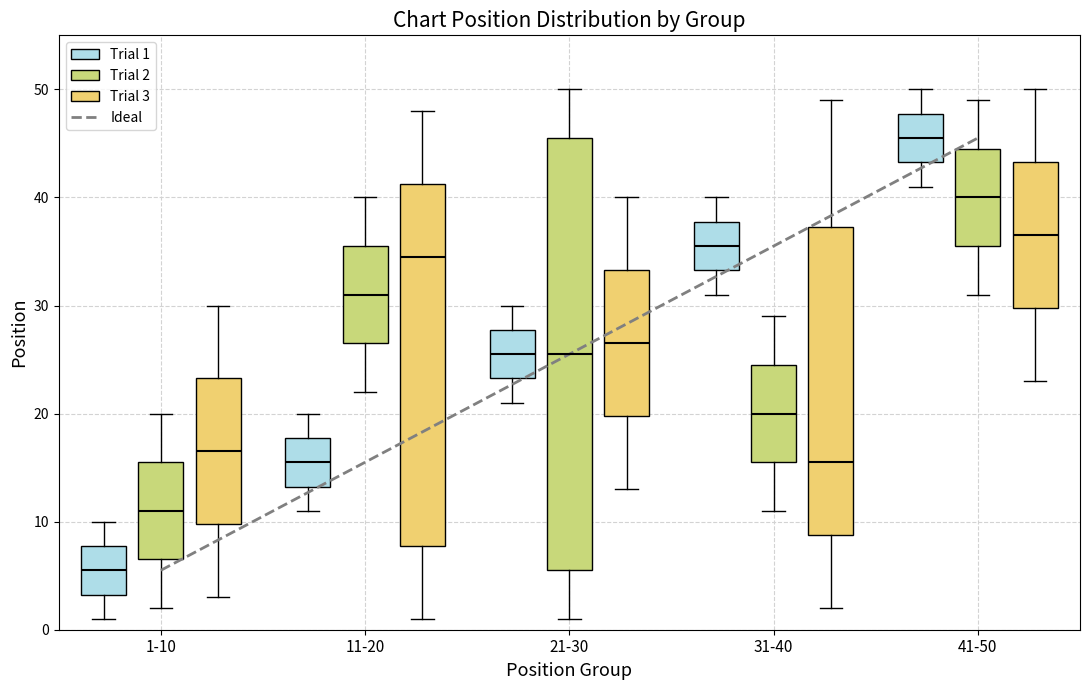

Which box is the tallest, from its lower edge to its upper edge?

21-30 (Trial 2)